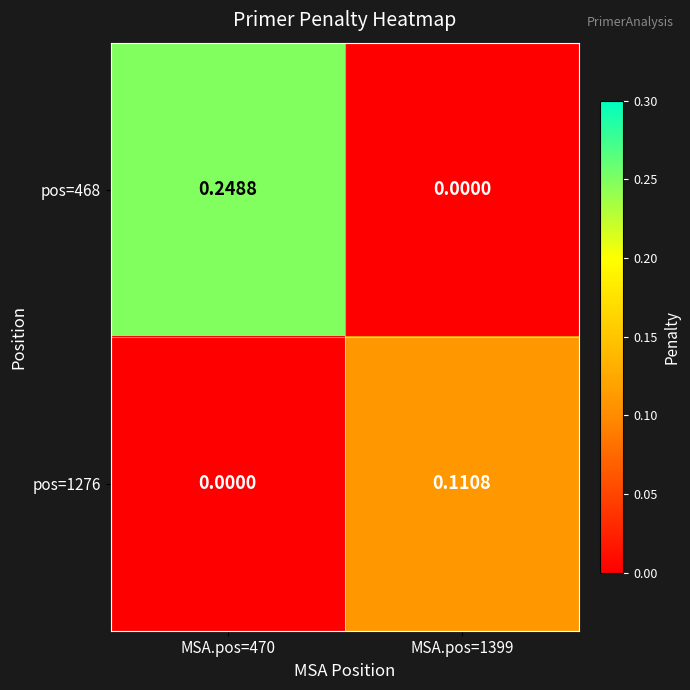

How many positive values does the pos=468 series have?

1